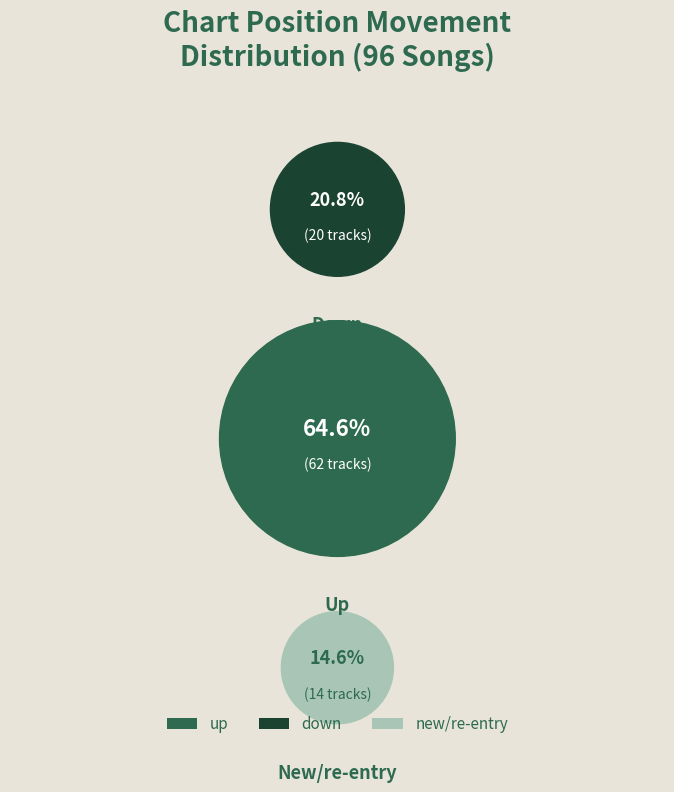

The - slice represents 7% of the pie. True or false?

False